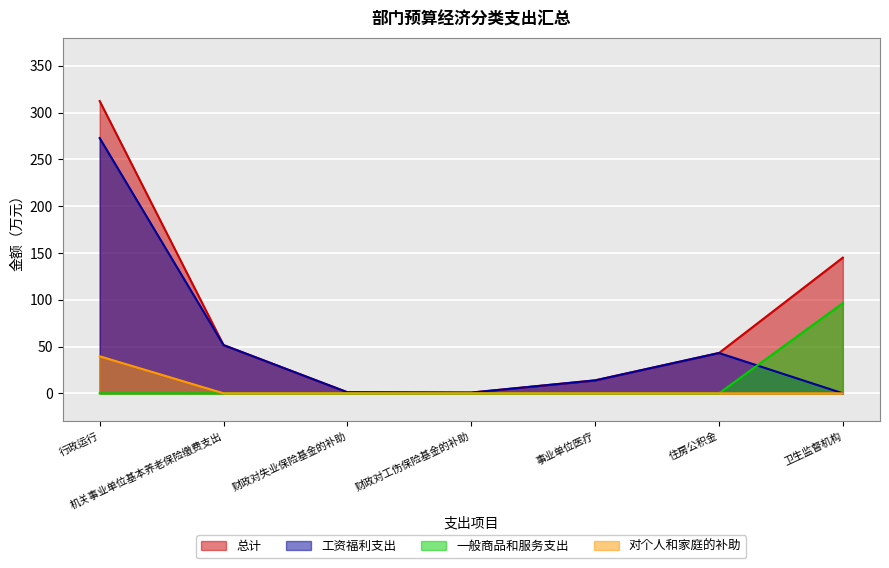

What is the total value across all series at 住房公积金?

86.2